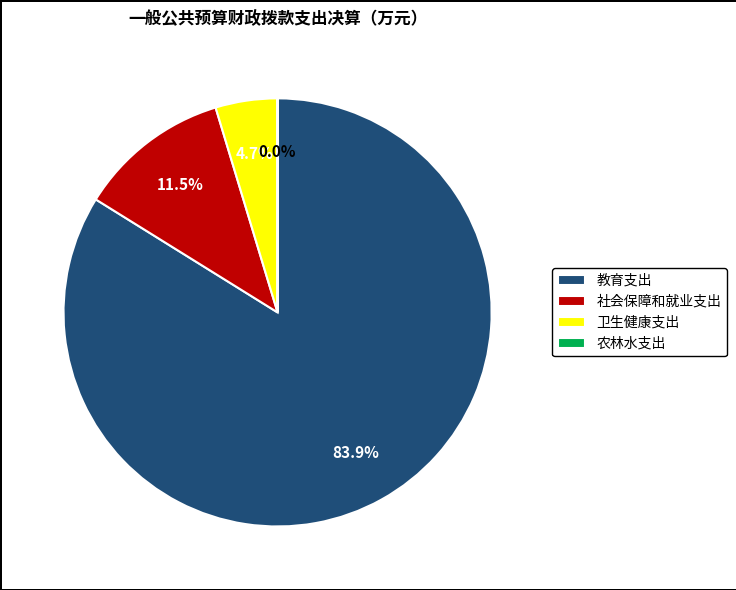

Which slice represents more than half of the pie?

教育支出